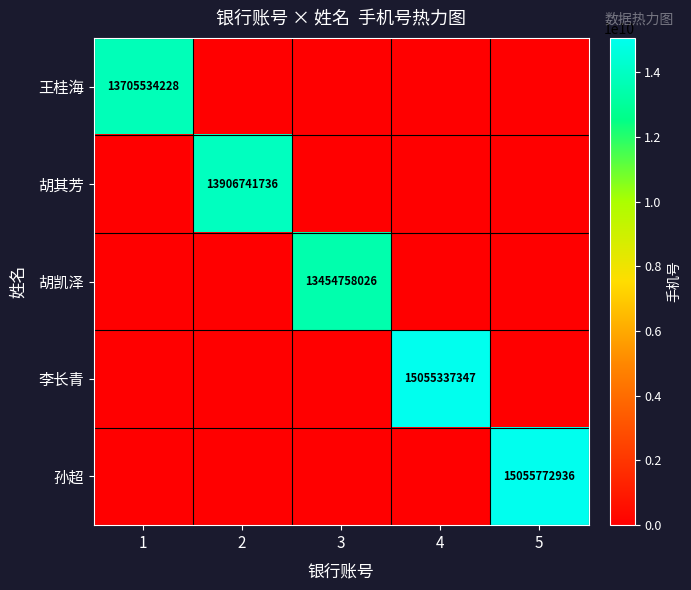

Is it true that 胡其芳 equals 5944875302 at 2?

False